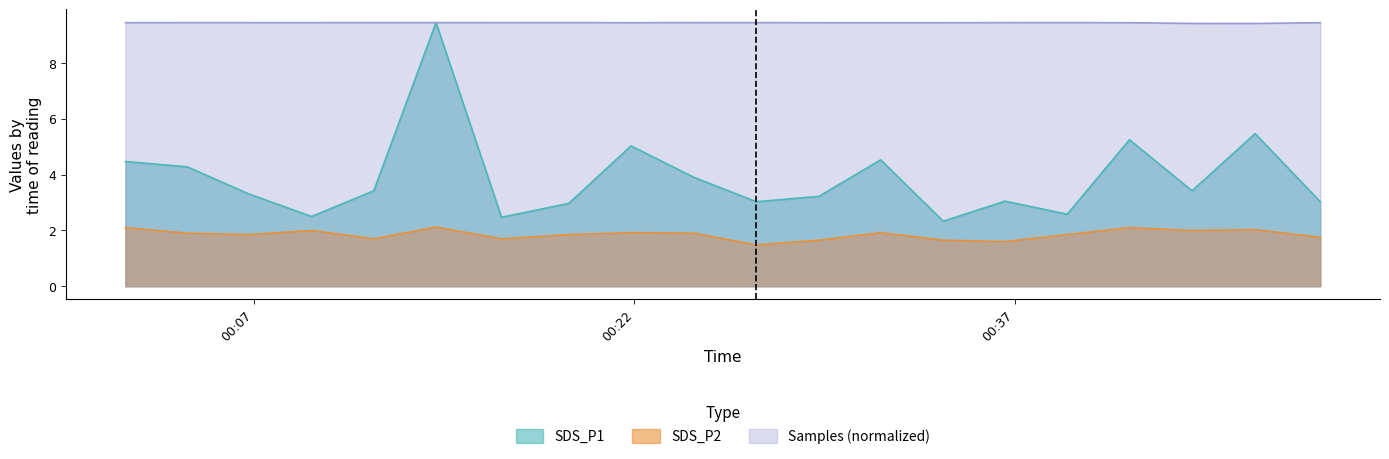

Where is the first local maximum for SDS_P1?

2022/05/22 00:14:11